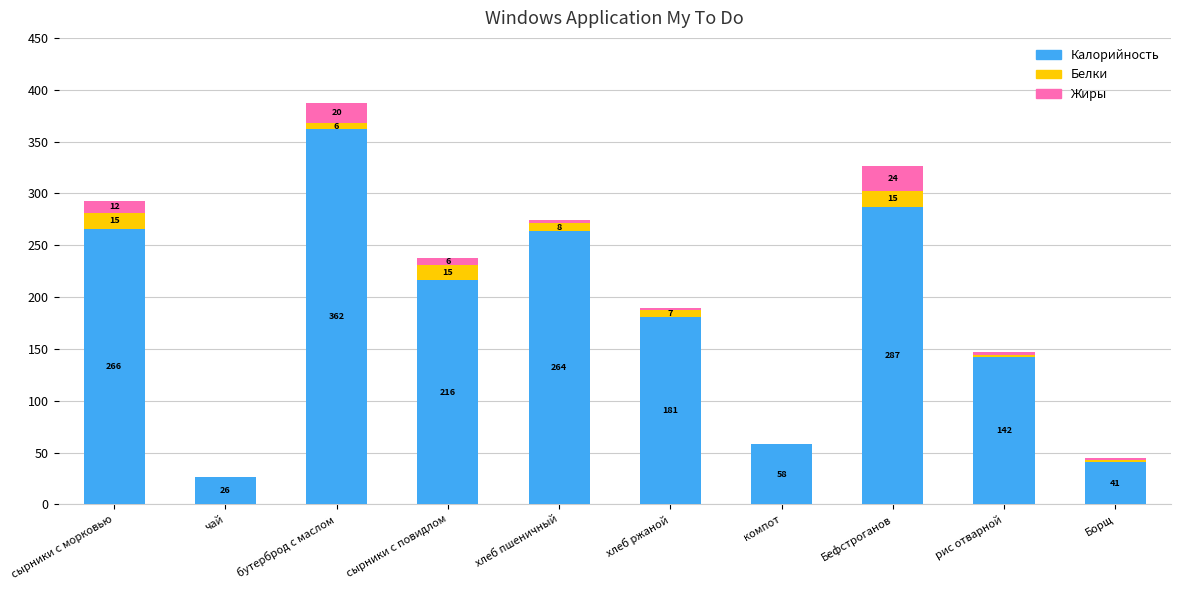

Which category has the highest value in the Калорийность series?

бутерброд с маслом